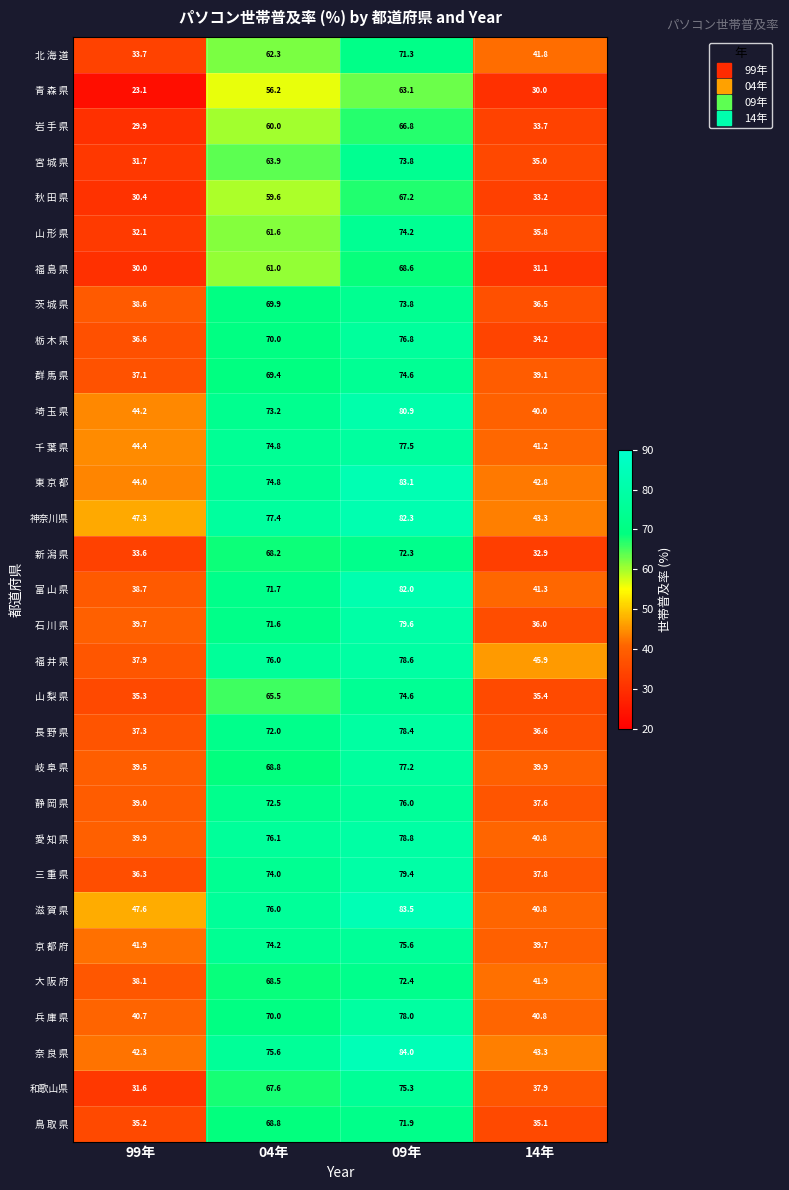

At how many categories does at least one series exceed 41?

4